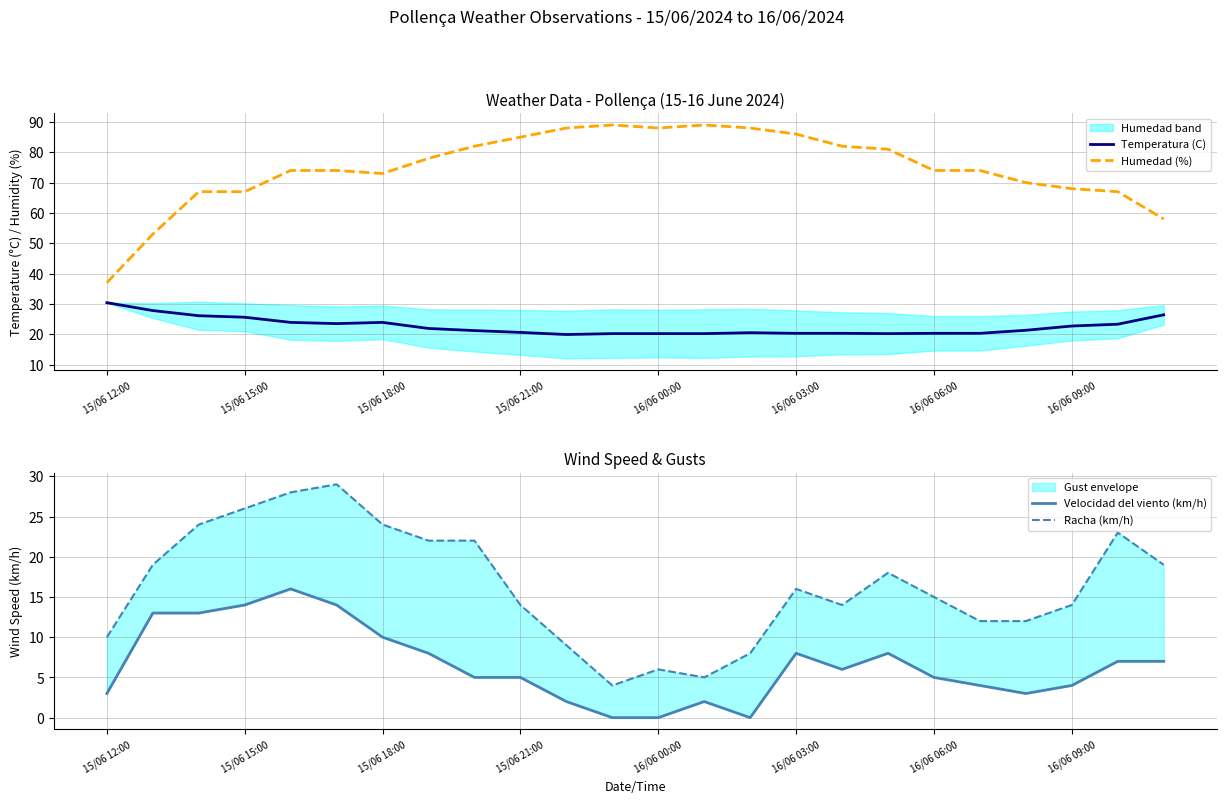

What is the maximum value for Humedad (%)?

89.0